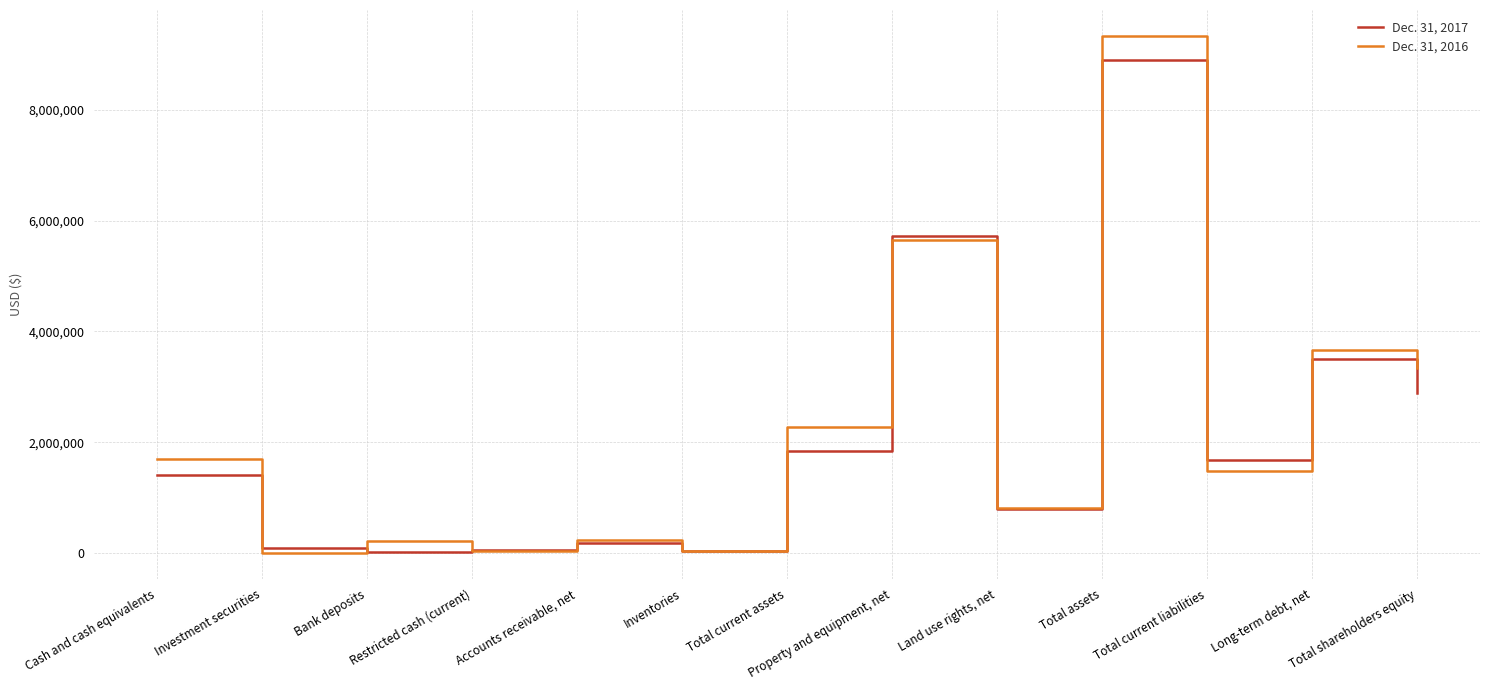

What are all the series names shown in the legend?

Dec. 31, 2017, Dec. 31, 2016